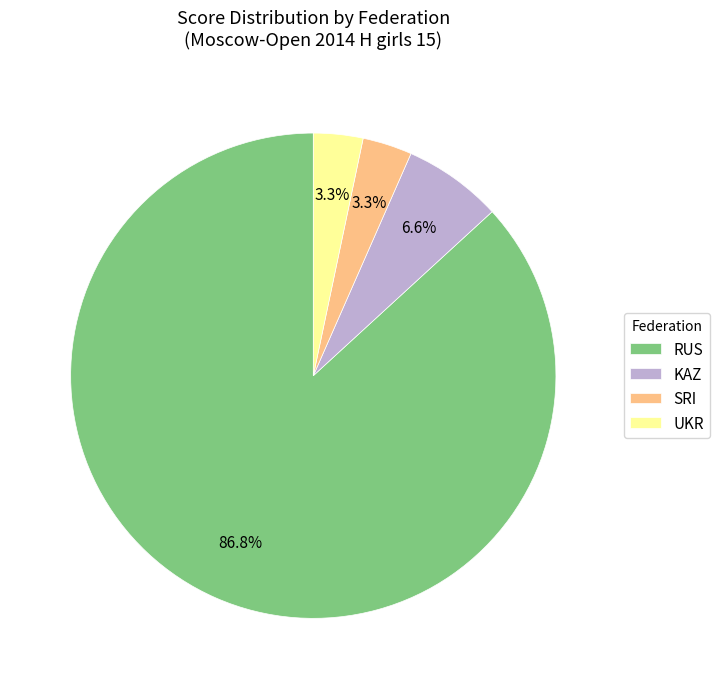

How many segments does this pie chart have?

4